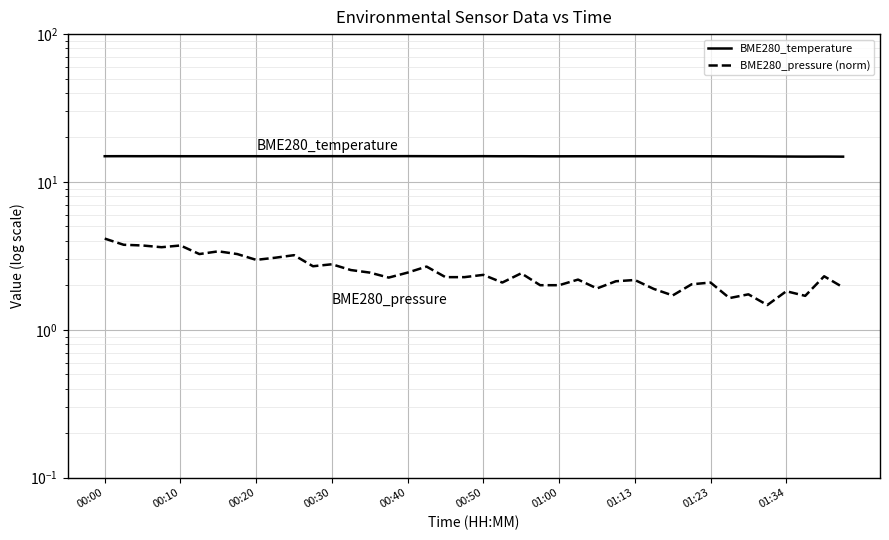

How many interior local peaks does the BME280_temperature series have?

8